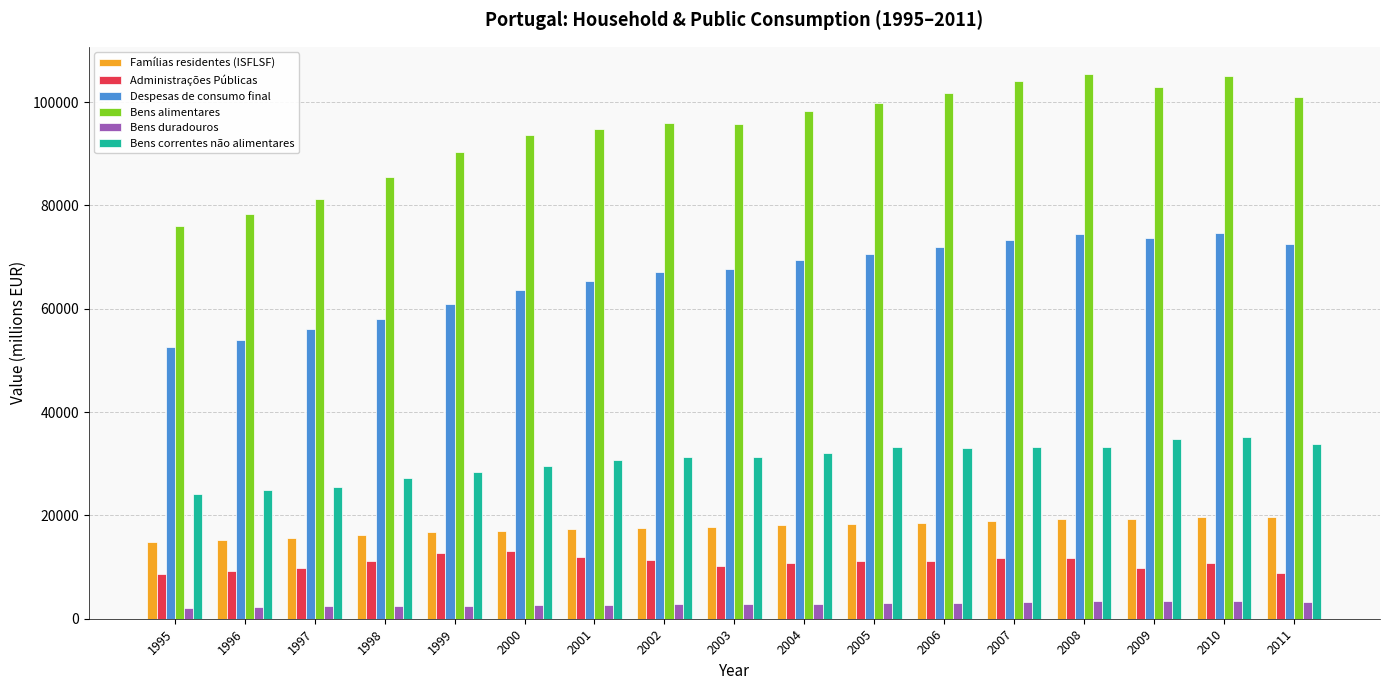

The value of Bens alimentares at 2010 is 22848.5. True or false?

False